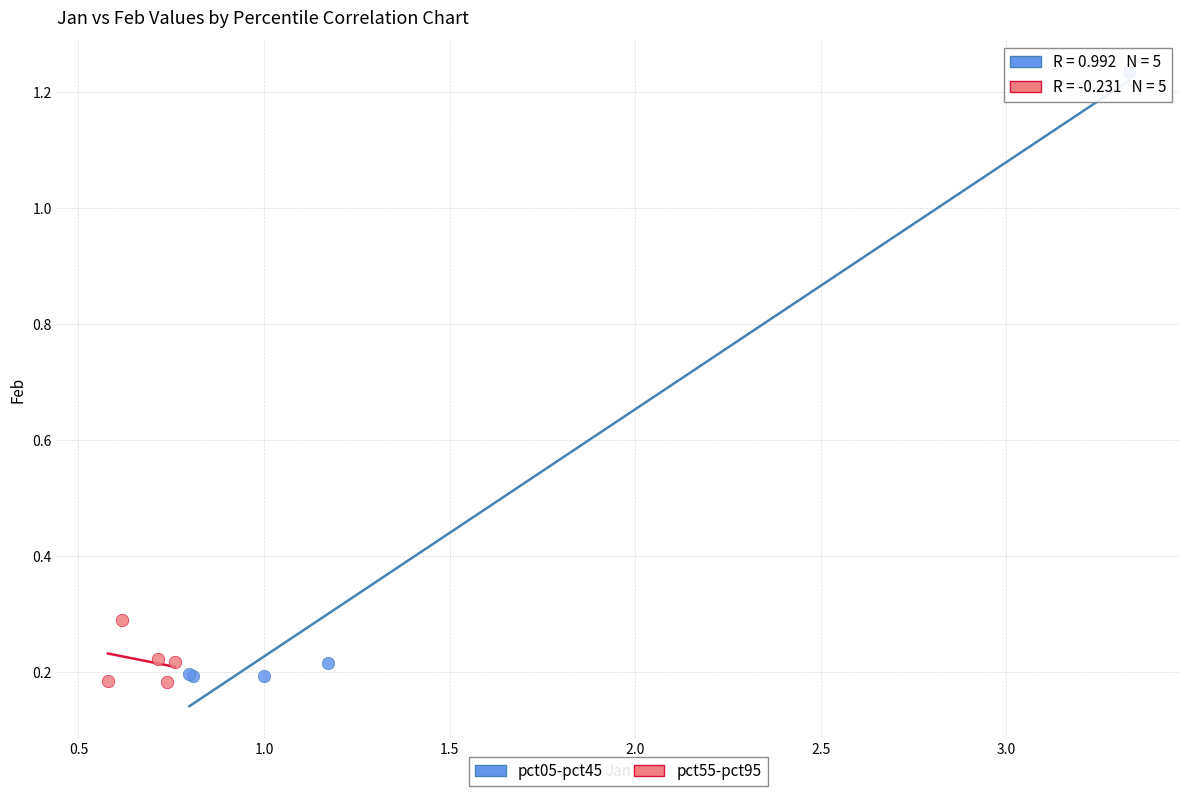

Which series has the widest spread of Y values?

pct05-pct45